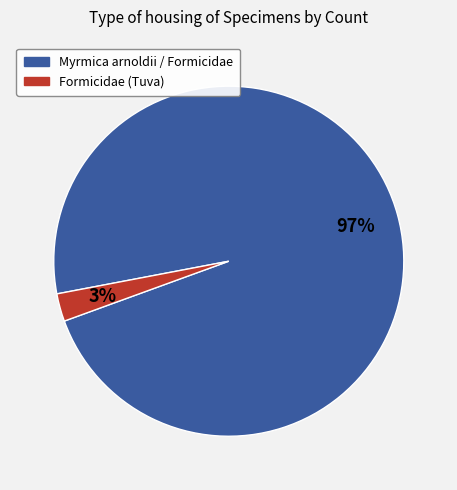

To the nearest percent, what is the average slice percentage?

50%